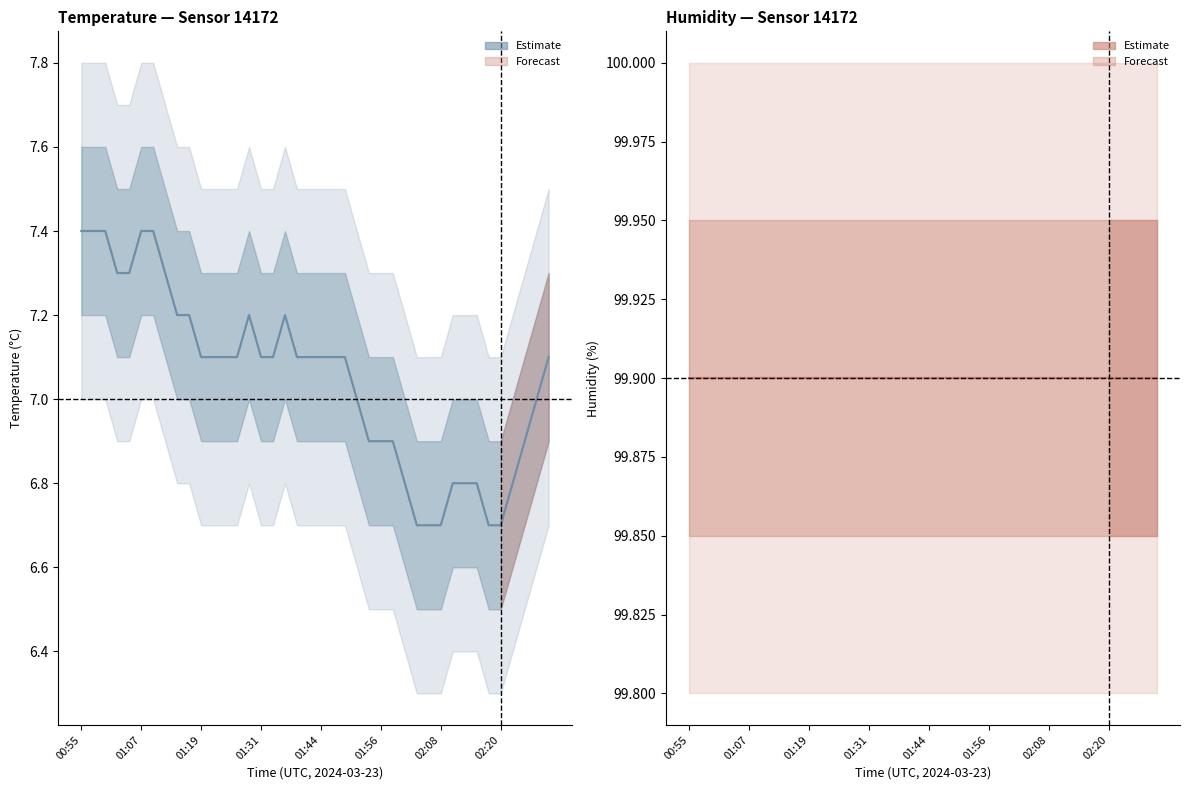

At which label does the data first exceed 7?

00:55